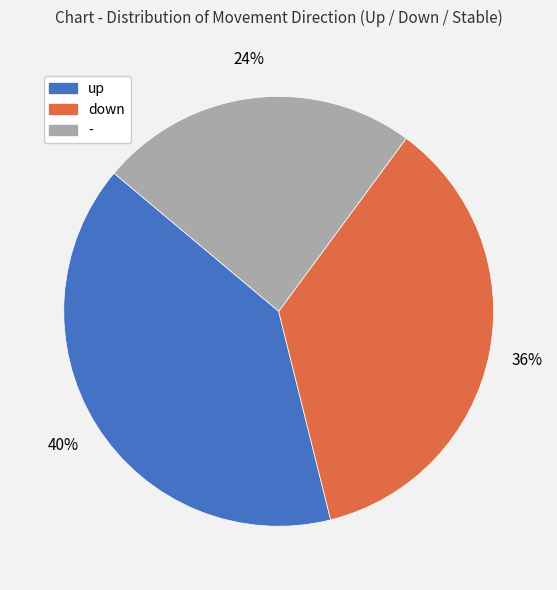

Is the sum of up and down greater than half?

Yes